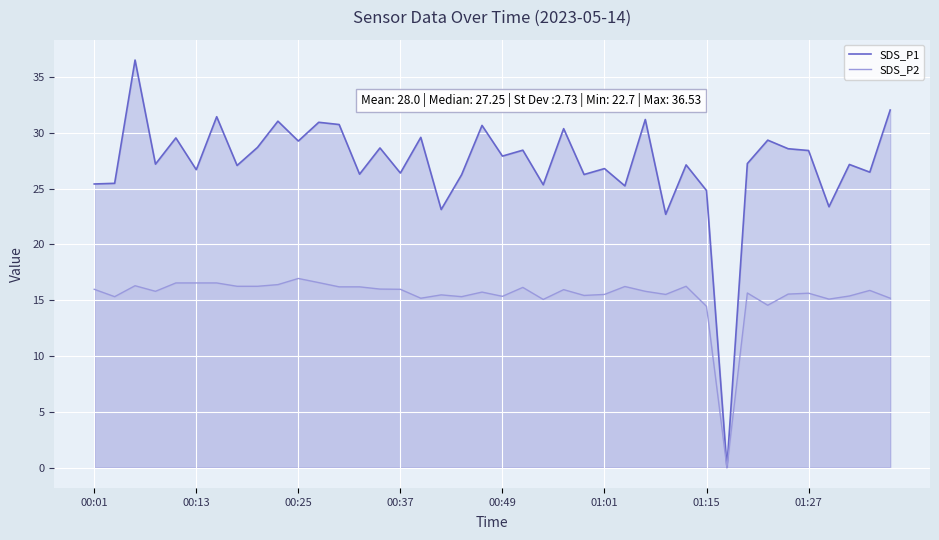

What is the difference between the maximum and minimum values in the SDS_P1 series?

36.5